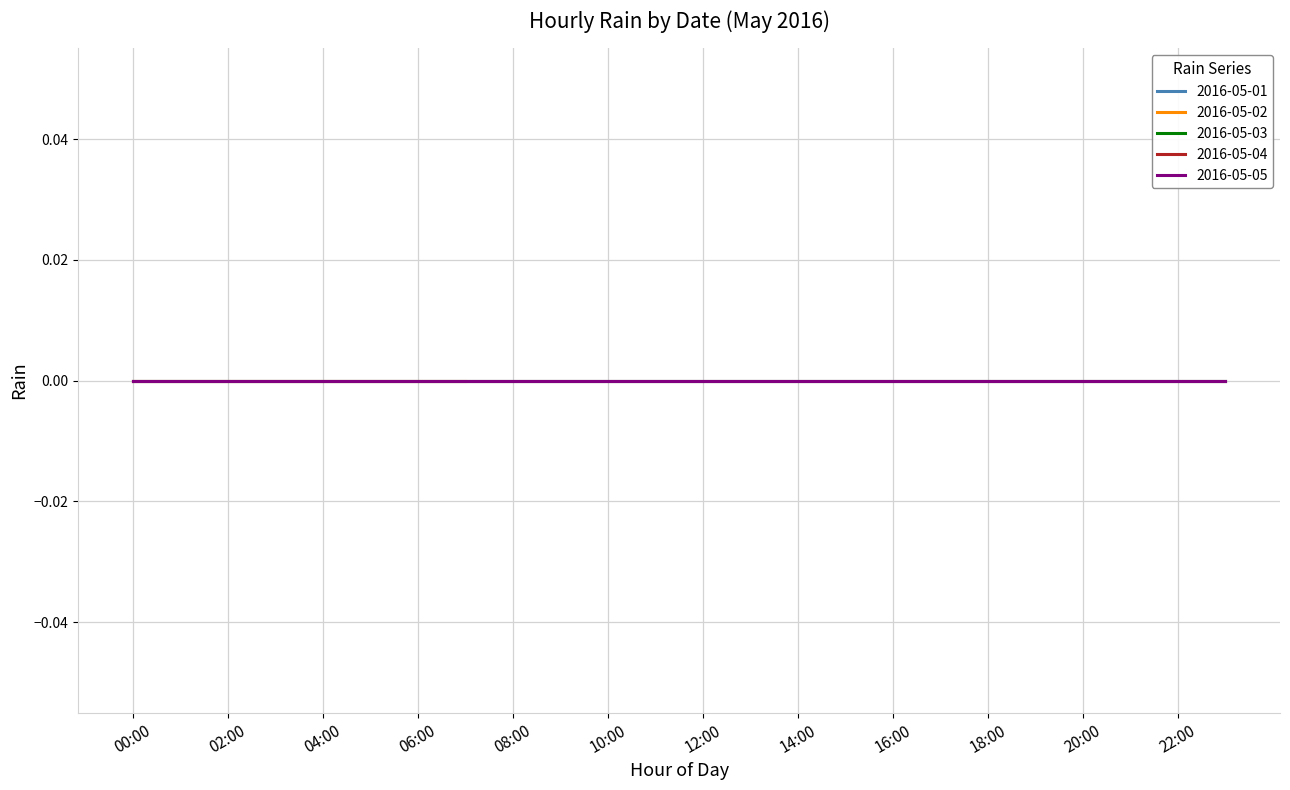

What position from the right is 14:00?

10